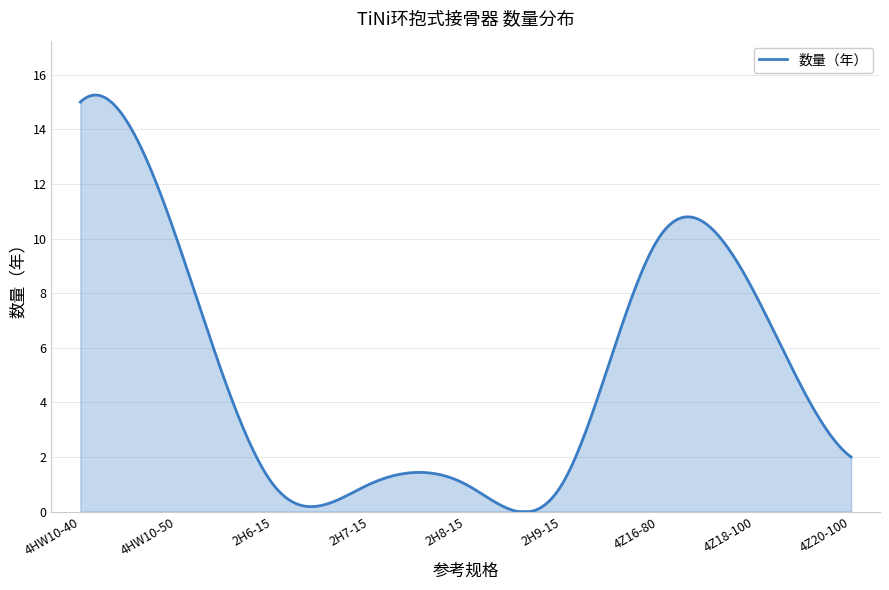

What is the maximum value shown in the chart?

15.3